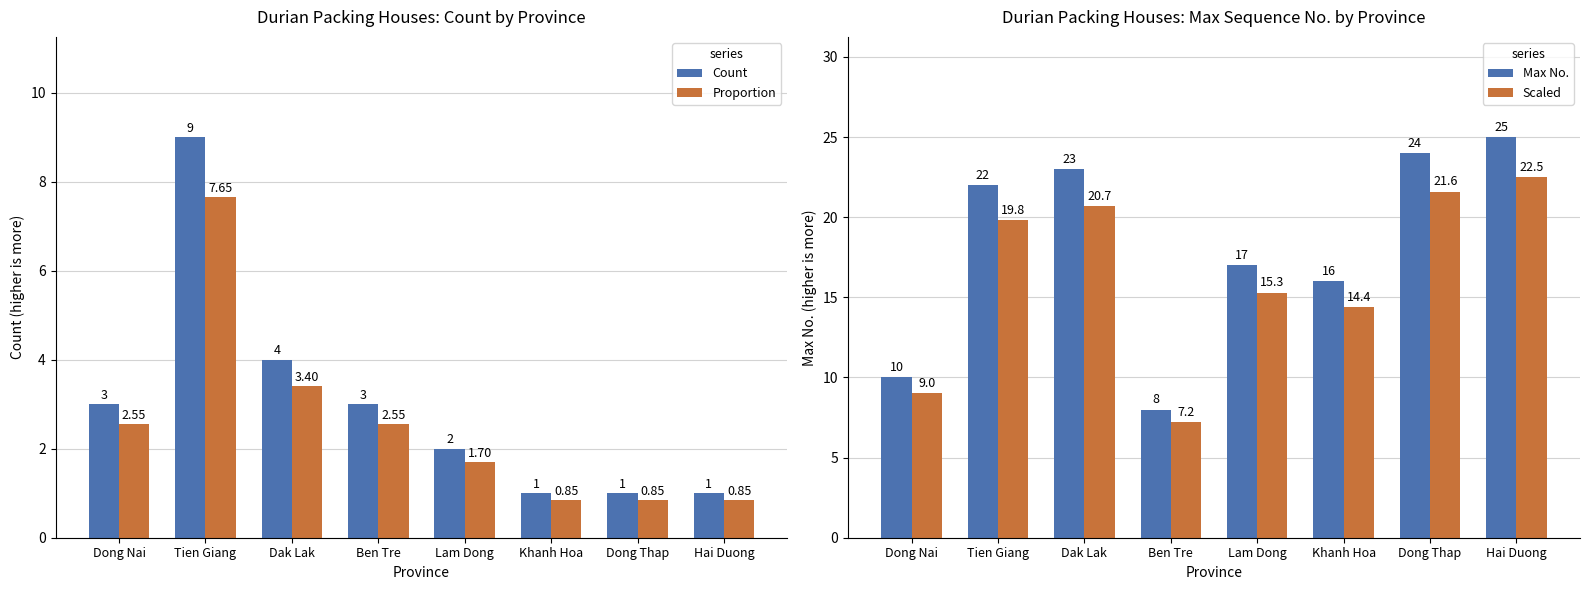

How many groups of bars are there?

8